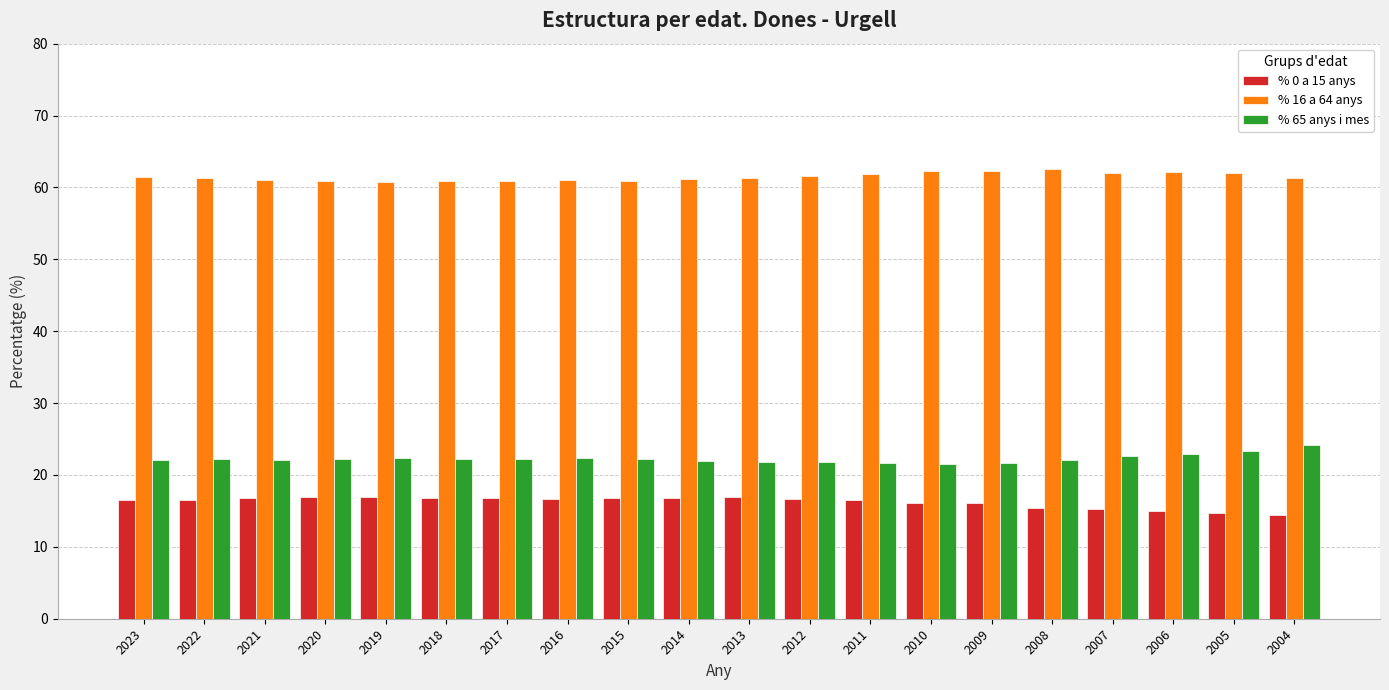

List the series in order of their peak value, highest first.

% 16 a 64 anys, % 65 anys i mes, % 0 a 15 anys